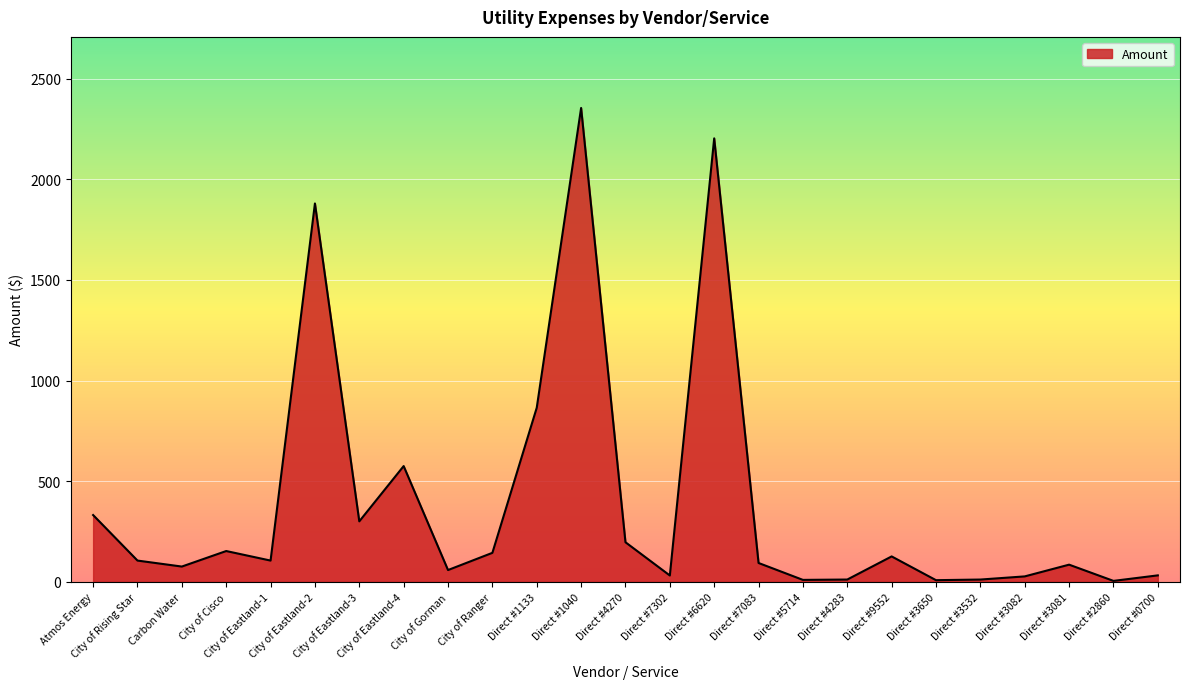

At which category does the data reach its first local peak?

City of Cisco